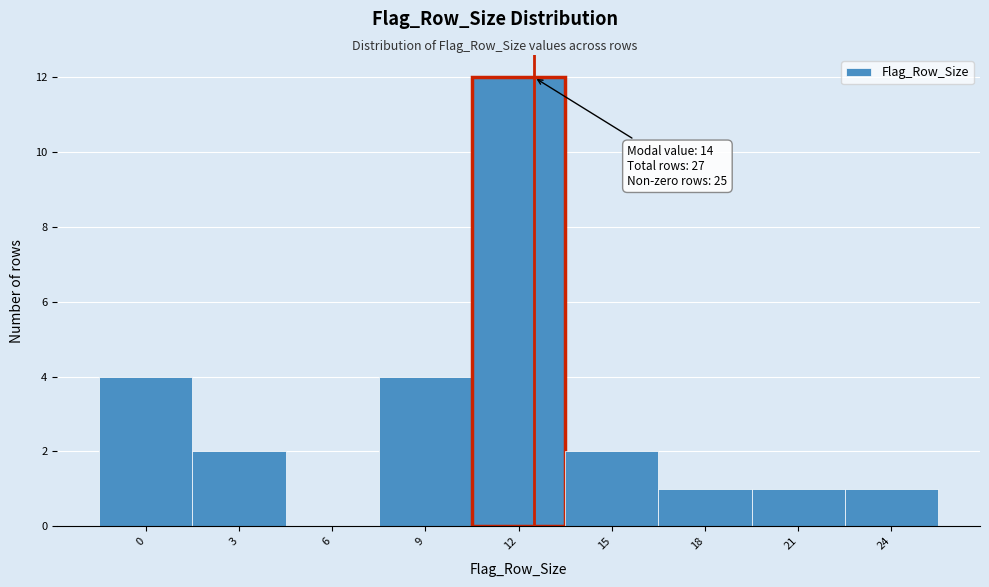

Reading right to left, transcribe all the data shown in this chart.

24=1	21=1	18=1	15=2	12=12	9=4	6=0	3=2	0=4